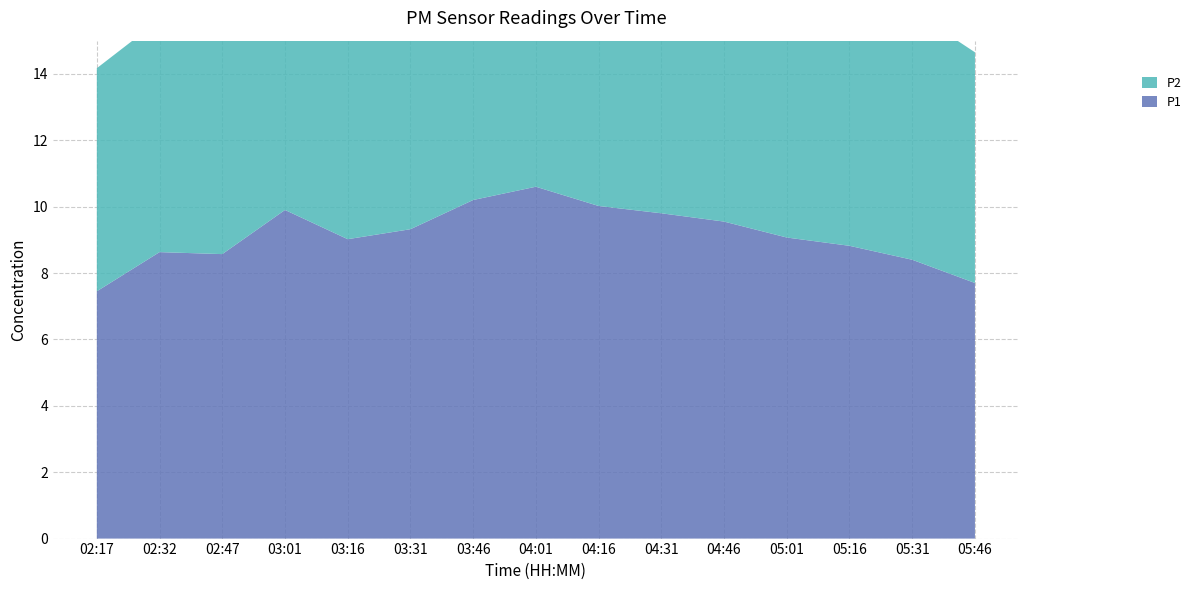

Reading right to left, what are all the values shown in this chart?

P1: 05:46=7.7	05:31=8.4	05:16=8.8	05:01=9.1	04:46=9.6	04:31=9.8	04:16=10.0	04:01=10.6	03:46=10.2	03:31=9.3	03:16=9.0	03:01=9.9	02:47=8.6	02:32=8.6	02:17=7.5
P2: 05:46=7.0	05:31=7.5	05:16=8.1	05:01=8.4	04:46=8.8	04:31=8.5	04:16=9.0	04:01=9.2	03:46=9.2	03:31=8.5	03:16=8.2	03:01=9.1	02:47=7.8	02:32=7.0	02:17=6.7